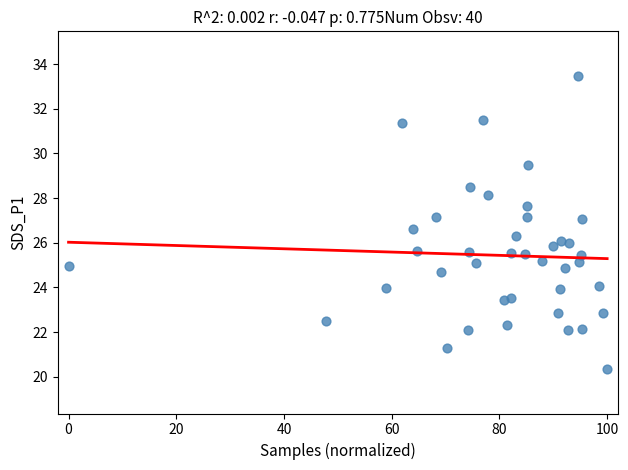

What is the range of Y values (max minus min)?

13.1